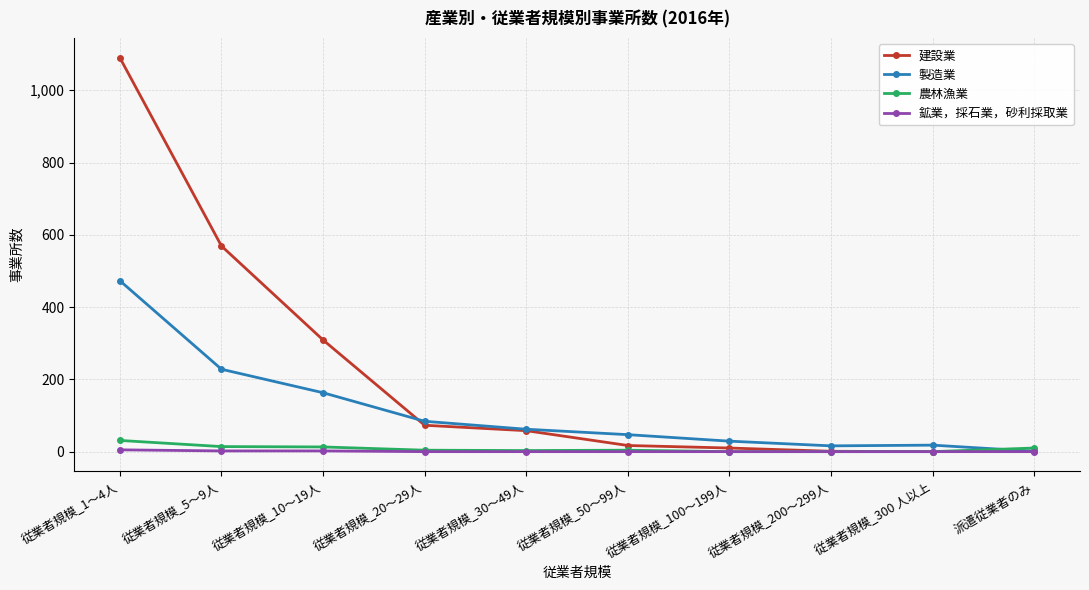

At which category is the sum across all series the highest?

従業者規模_1～4人